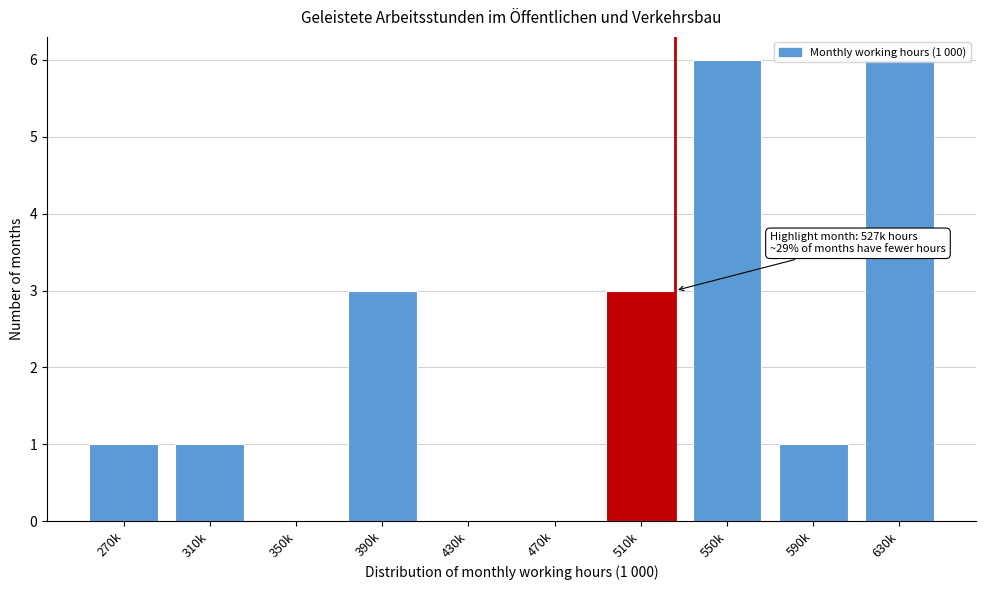

What is the sum of all values?

21